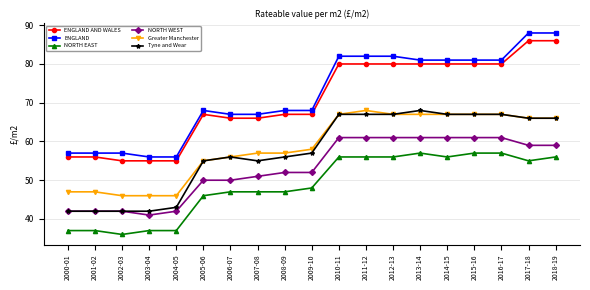

The value of NORTH EAST at 2002-03 is 36. True or false?

True